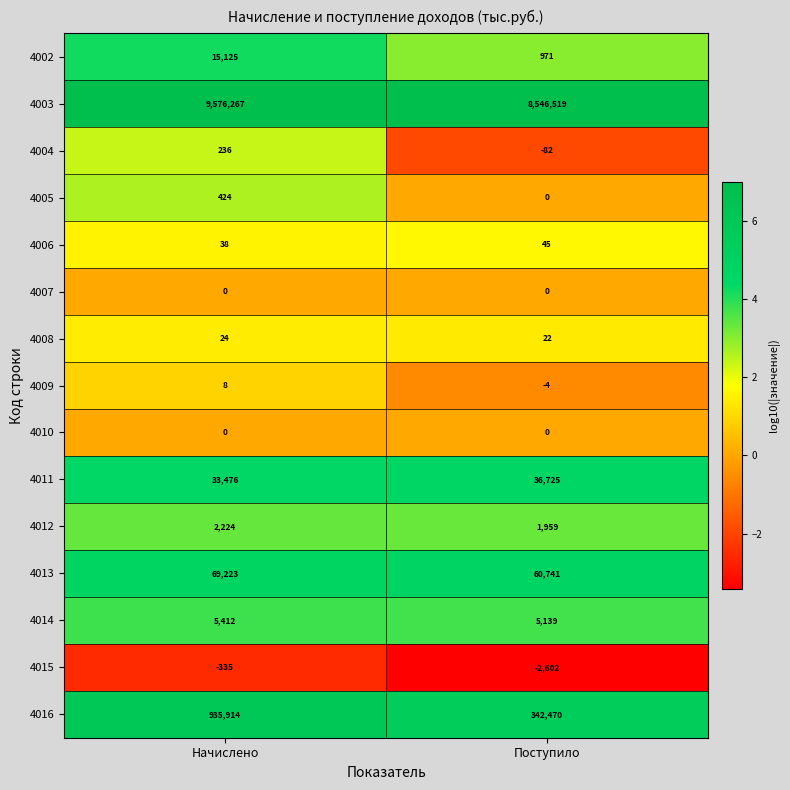

At which category is the sum across all series the highest?

Начислено